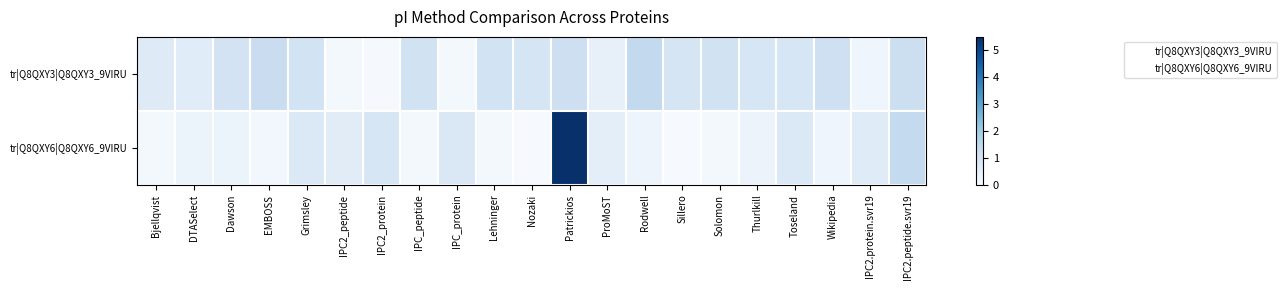

Reading left to right, transcribe all the data shown in this chart.

tr|Q8QXY3|Q8QXY3_9VIRU: Bjellqvist=0.7	DTASelect=0.6	Dawson=1.0	EMBOSS=1.3	Grimsley=1.0	IPC2_peptide=0.1	IPC2_protein=0.1	IPC_peptide=1.0	IPC_protein=0.1	Lehninger=1.0	Nozaki=0.9	Patrickios=1.2	ProMoST=0.4	Rodwell=1.4	Sillero=0.9	Solomon=1.0	Thurlkill=0.9	Toseland=0.9	Wikipedia=1.1	IPC2.protein.svr19=0.2	IPC2.peptide.svr19=1.2
tr|Q8QXY6|Q8QXY6_9VIRU: Bjellqvist=0.1	DTASelect=0.3	Dawson=0.3	EMBOSS=0.2	Grimsley=0.8	IPC2_peptide=0.6	IPC2_protein=0.9	IPC_peptide=0.1	IPC_protein=0.8	Lehninger=0.1	Nozaki=0.0	Patrickios=5.5	ProMoST=0.5	Rodwell=0.3	Sillero=0.0	Solomon=0.1	Thurlkill=0.3	Toseland=0.8	Wikipedia=0.2	IPC2.protein.svr19=0.7	IPC2.peptide.svr19=1.4